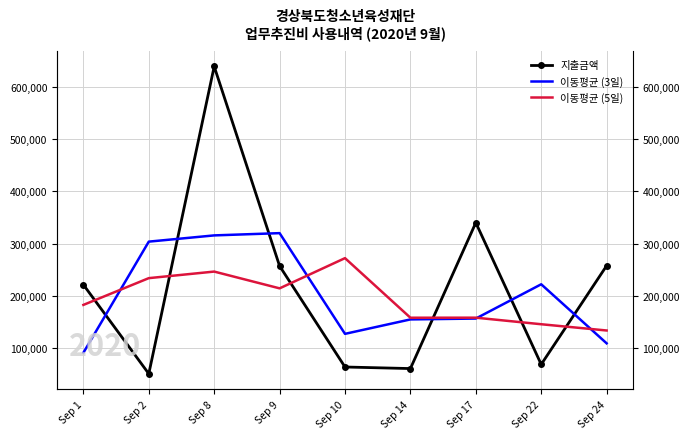

What are all the series names shown in the legend?

지출금액, 이동평균 (3일), 이동평균 (5일)